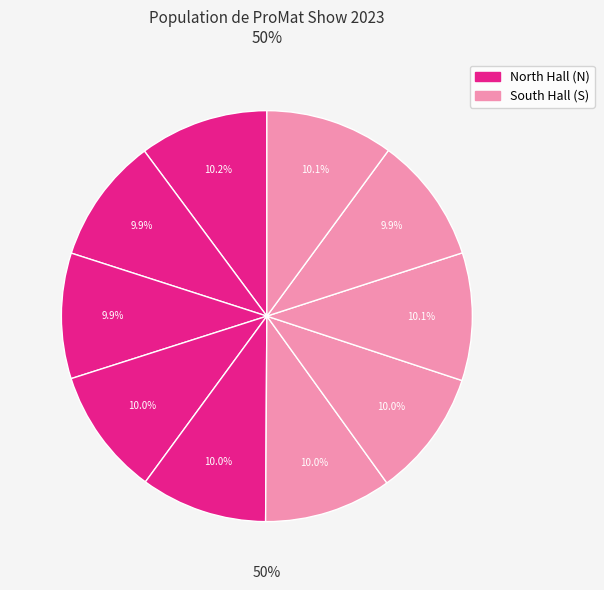

The Interthor, Inc. slice represents 1% of the pie. True or false?

False